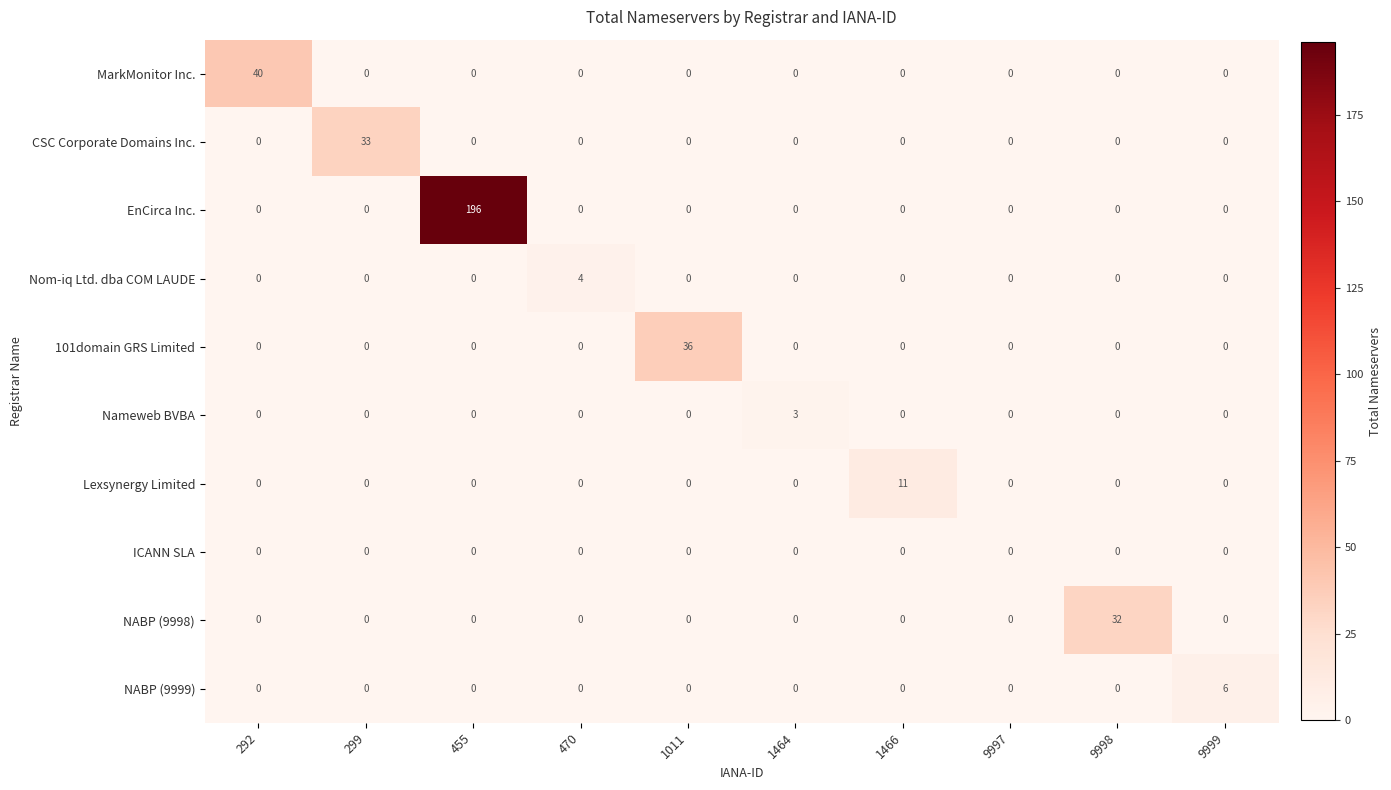

The EnCirca Inc. series shows 196 at 455. True or false?

True